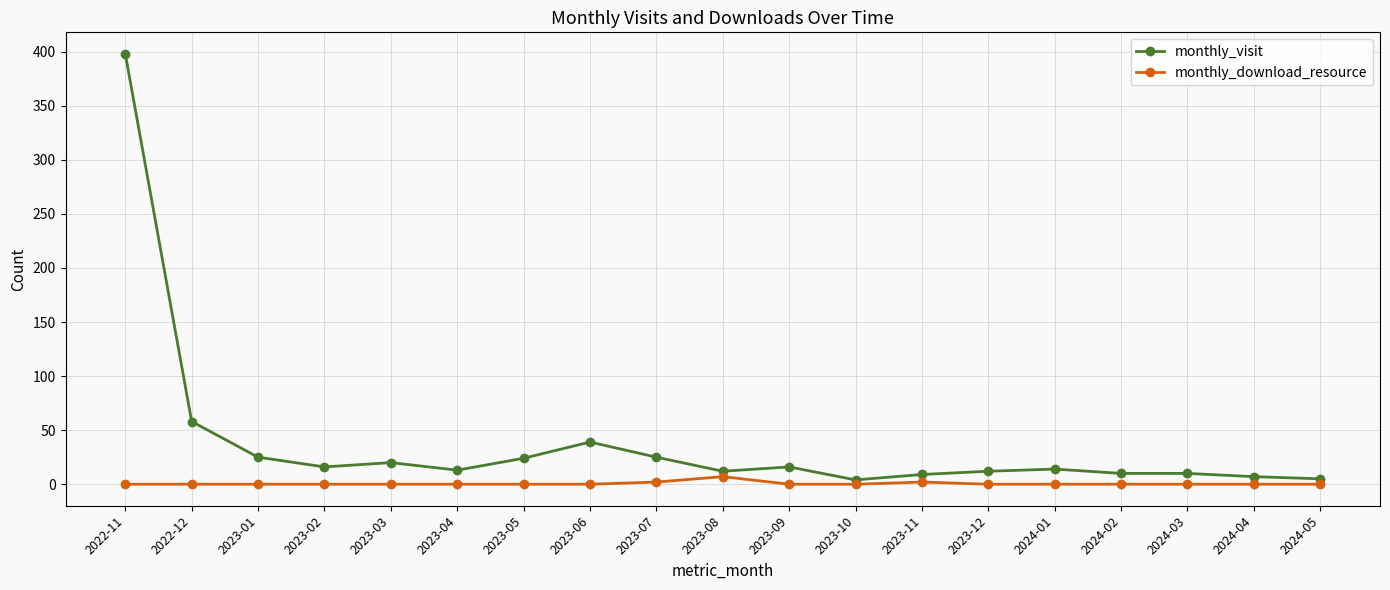

Does the chart have visible grid lines?

Yes